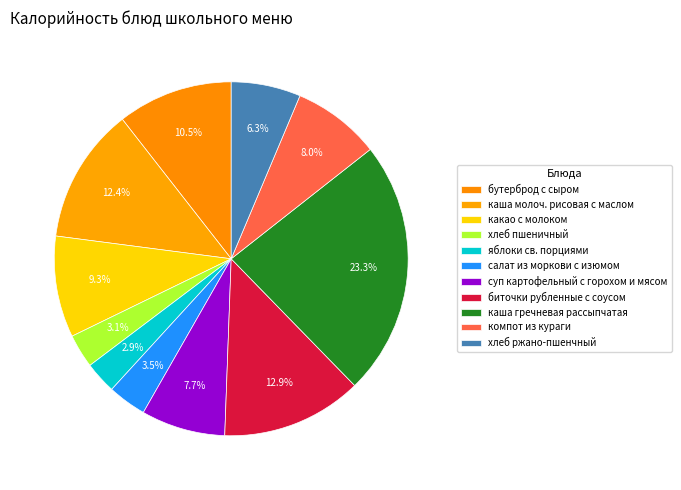

Rank the categories by value from lowest to highest.

яблоки св. порциями, хлеб пшеничный, салат из моркови с изюмом, хлеб ржано-пшенчный, суп картофельный с горохом и мясом, компот из кураги, какао с молоком, бутерброд с сыром, каша молоч. рисовая с маслом, биточки рубленные с соусом, каша гречневая рассыпчатая